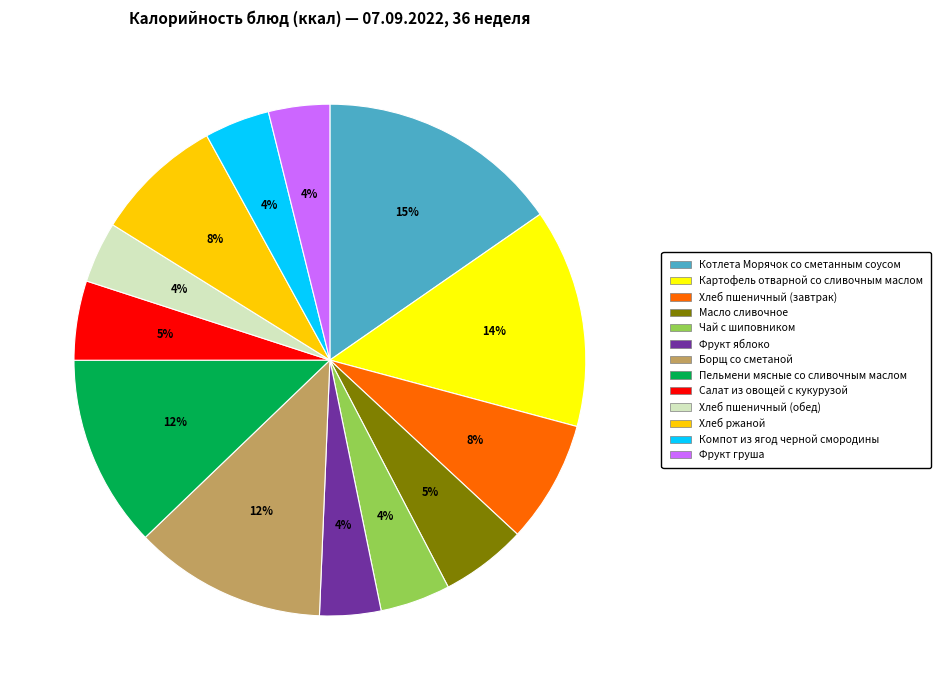

To the nearest percent, what percentage of the pie is Борщ со сметаной?

12%